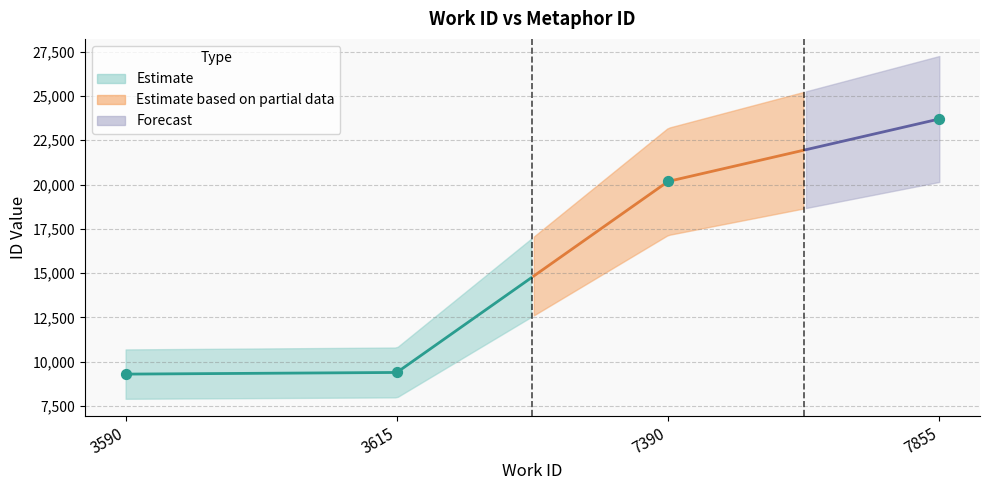

Approximately how many times larger is the value at 7855 compared to 3615?

2.5